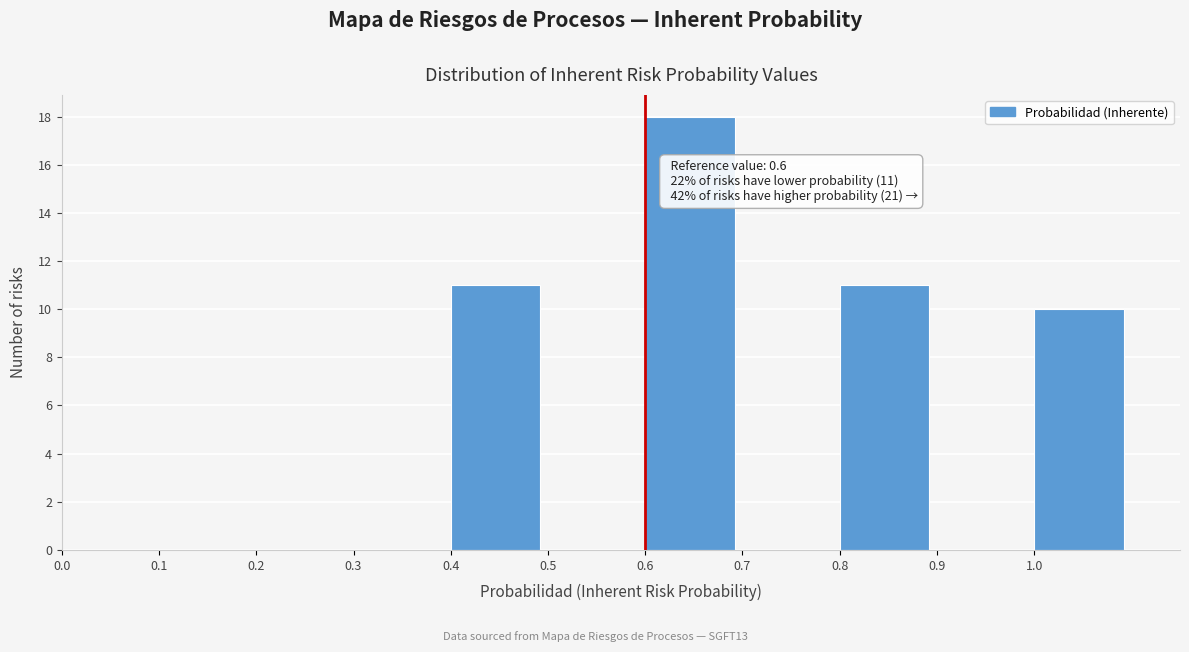

Which range on the x-axis has the tallest bar?

0.6 to 0.7